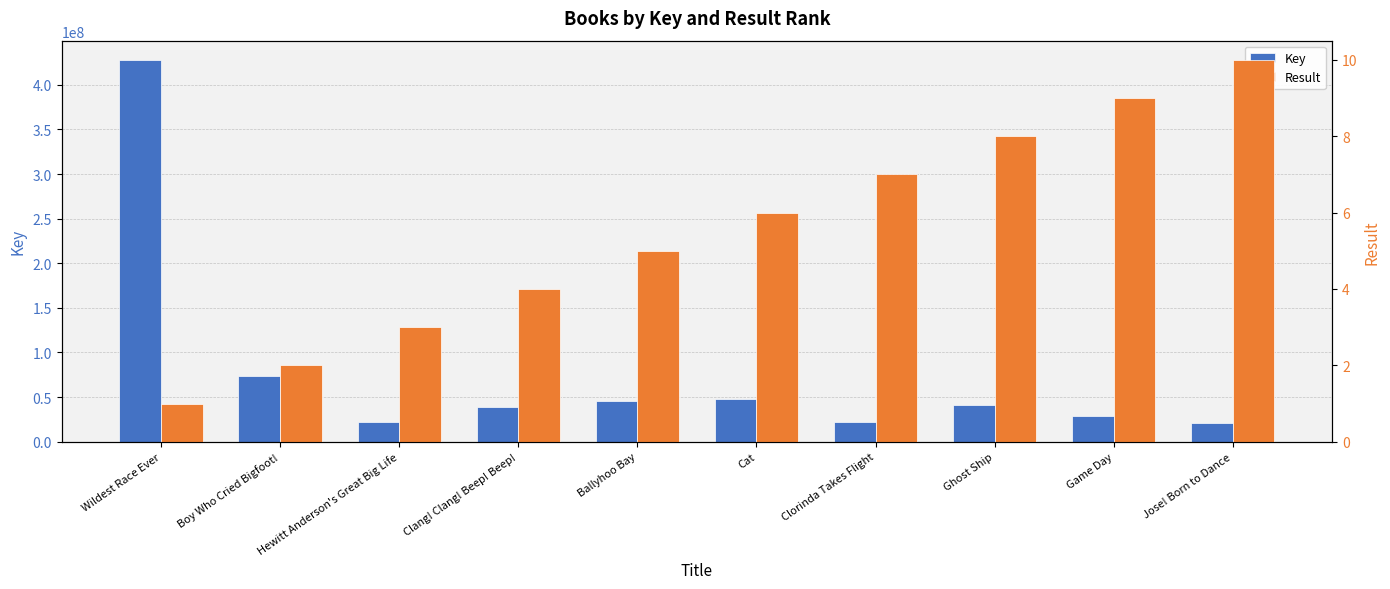

At Clorinda Takes Flight, list the series in order from largest to smallest.

Key, Result